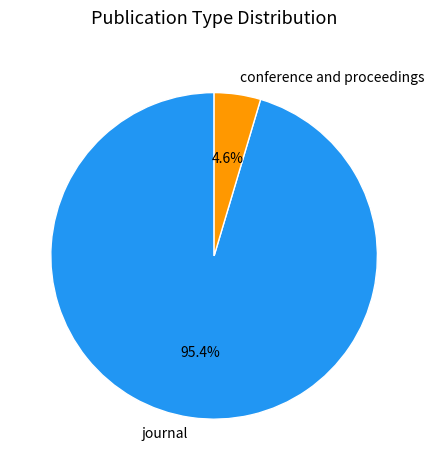

What percentage do journal and conference and proceedings together represent?

100.0%